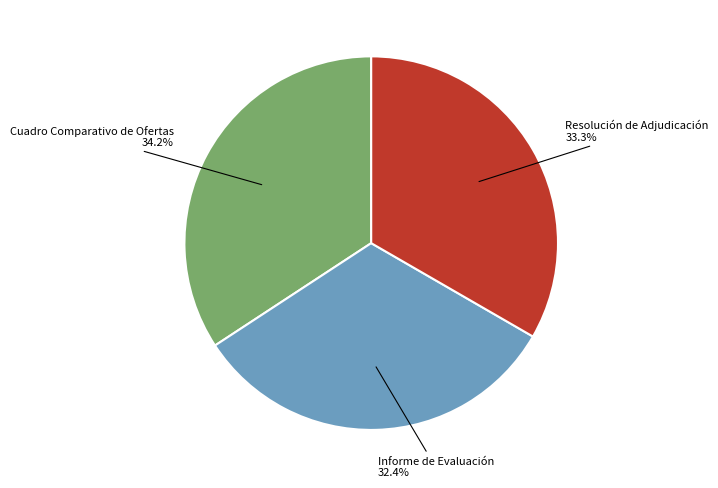

Is there any slice that represents more than half of the pie?

No